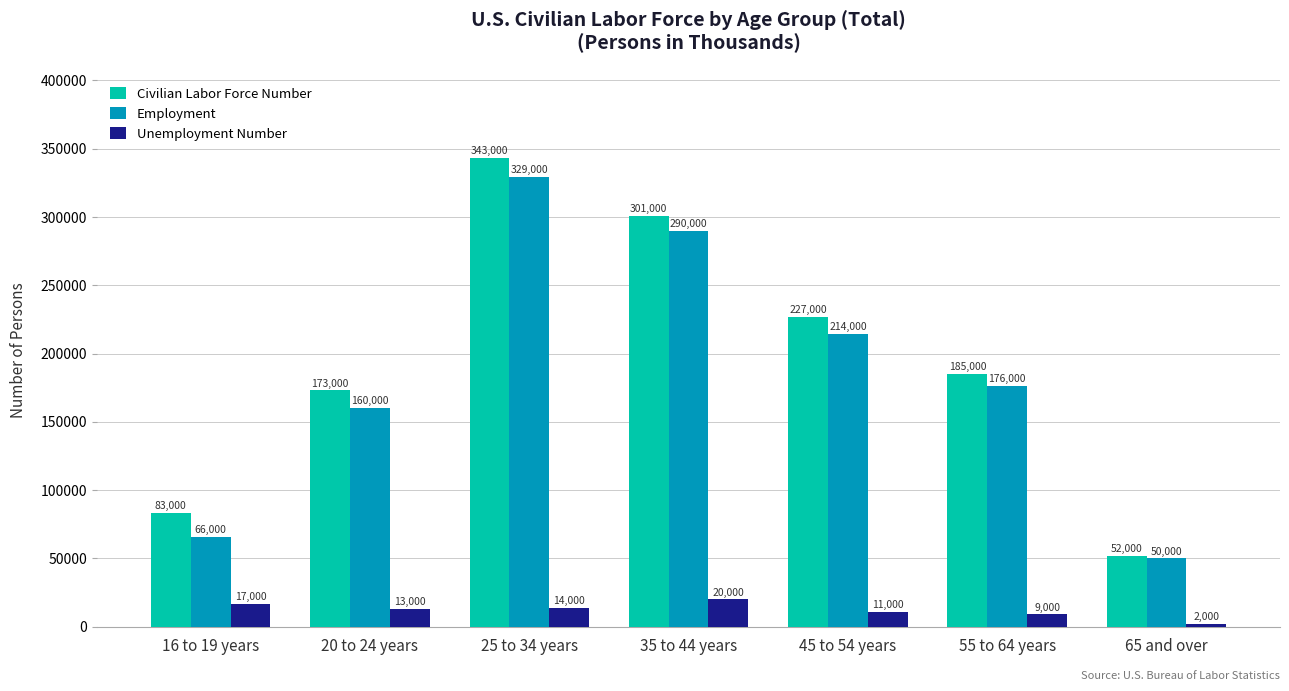

What is the difference between the maximum and minimum values in the Civilian Labor Force Number series?

291000